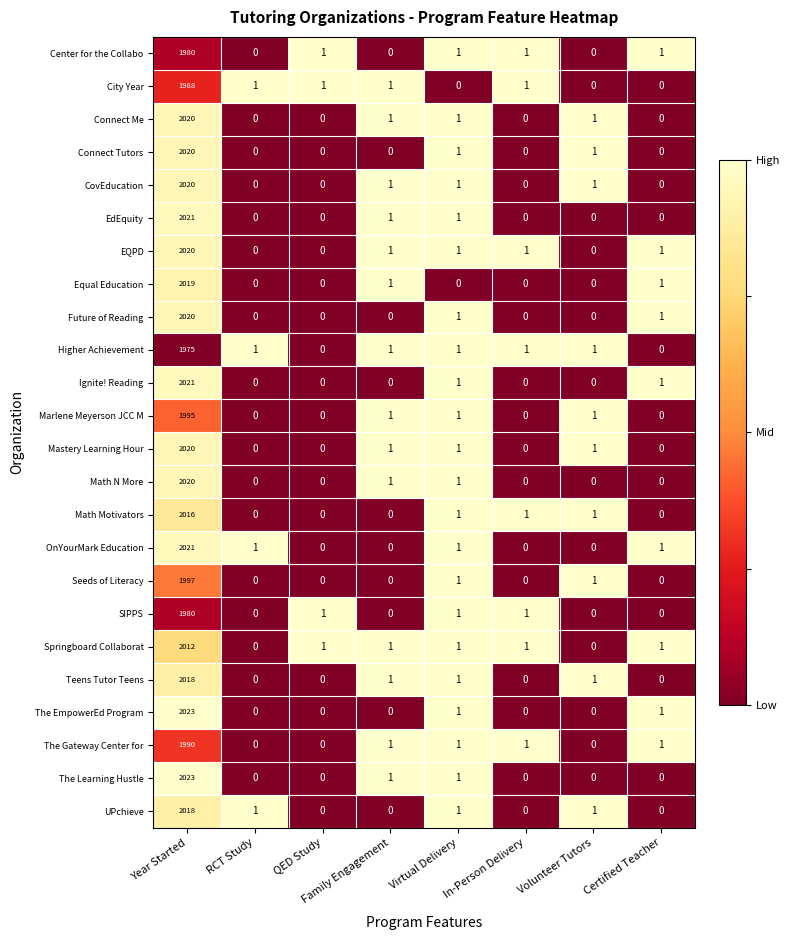

What is the maximum value for Marlene Meyerson JCC M?

1995